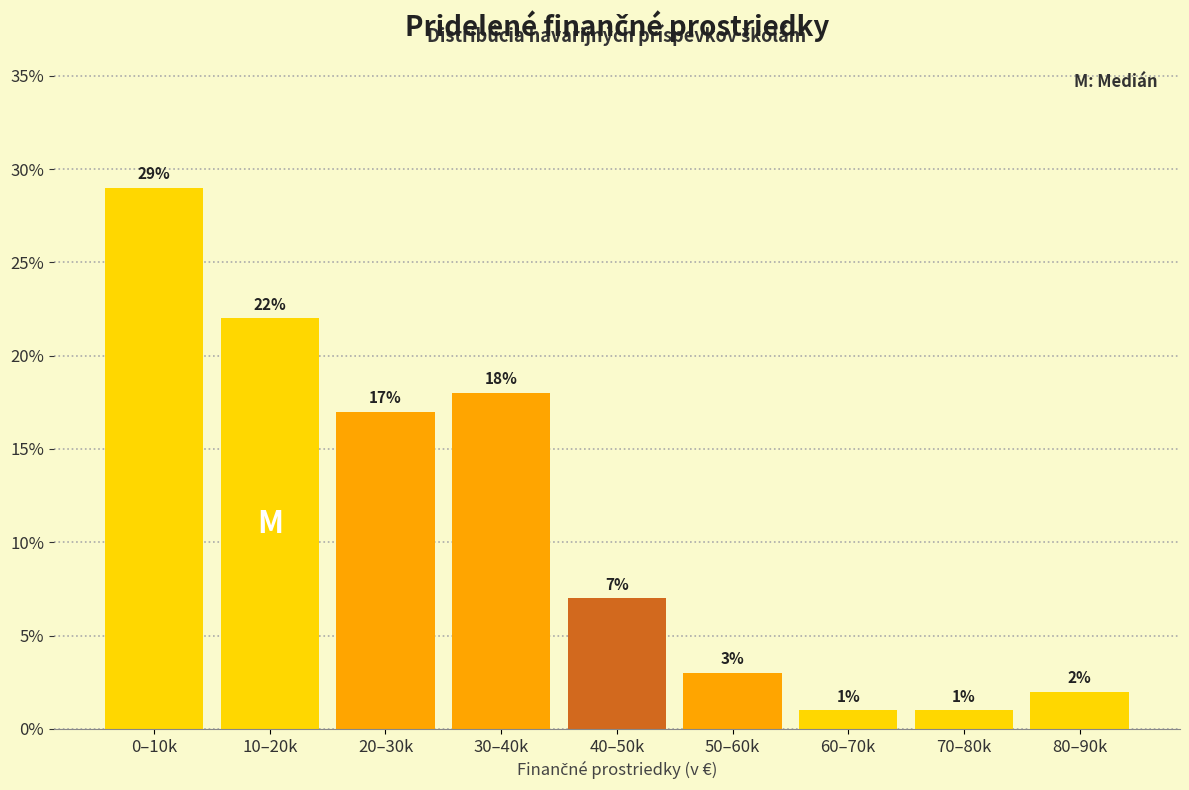

Reading right to left, what are all the values shown in this chart?

2.0	1.0	1.0	3.0	7.0	18.0	17.0	22.0	29.0